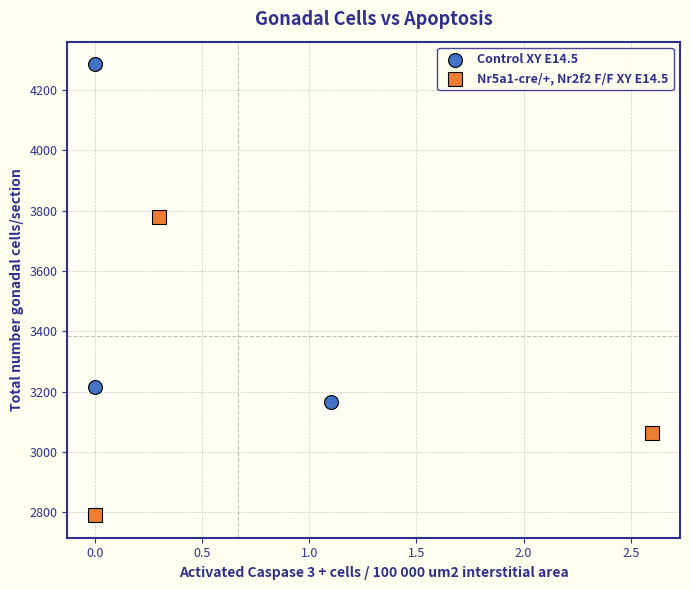

Which series has the widest spread of Y values?

Control XY E14.5